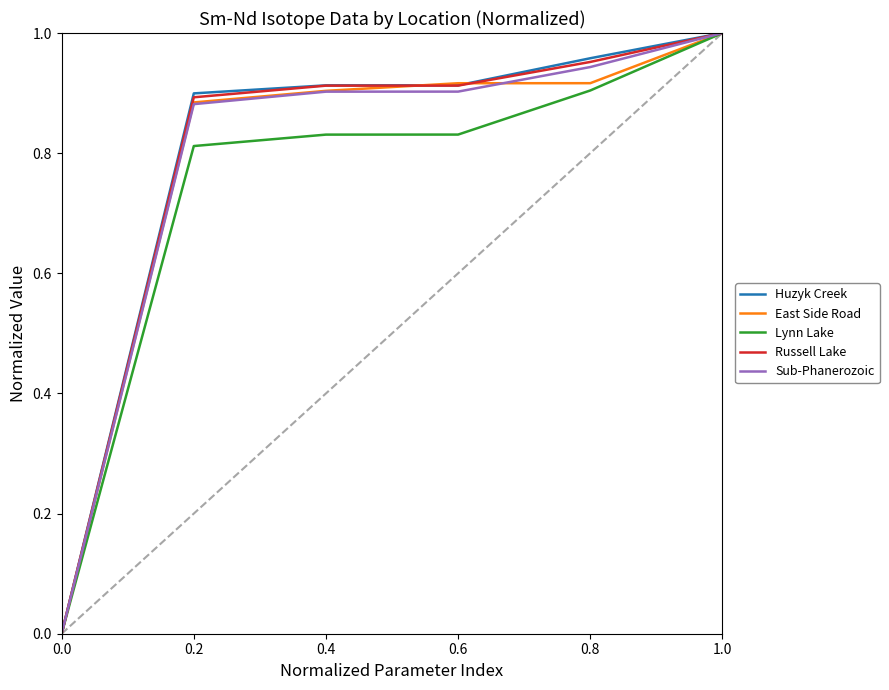

How many lines are shown in the chart?

5